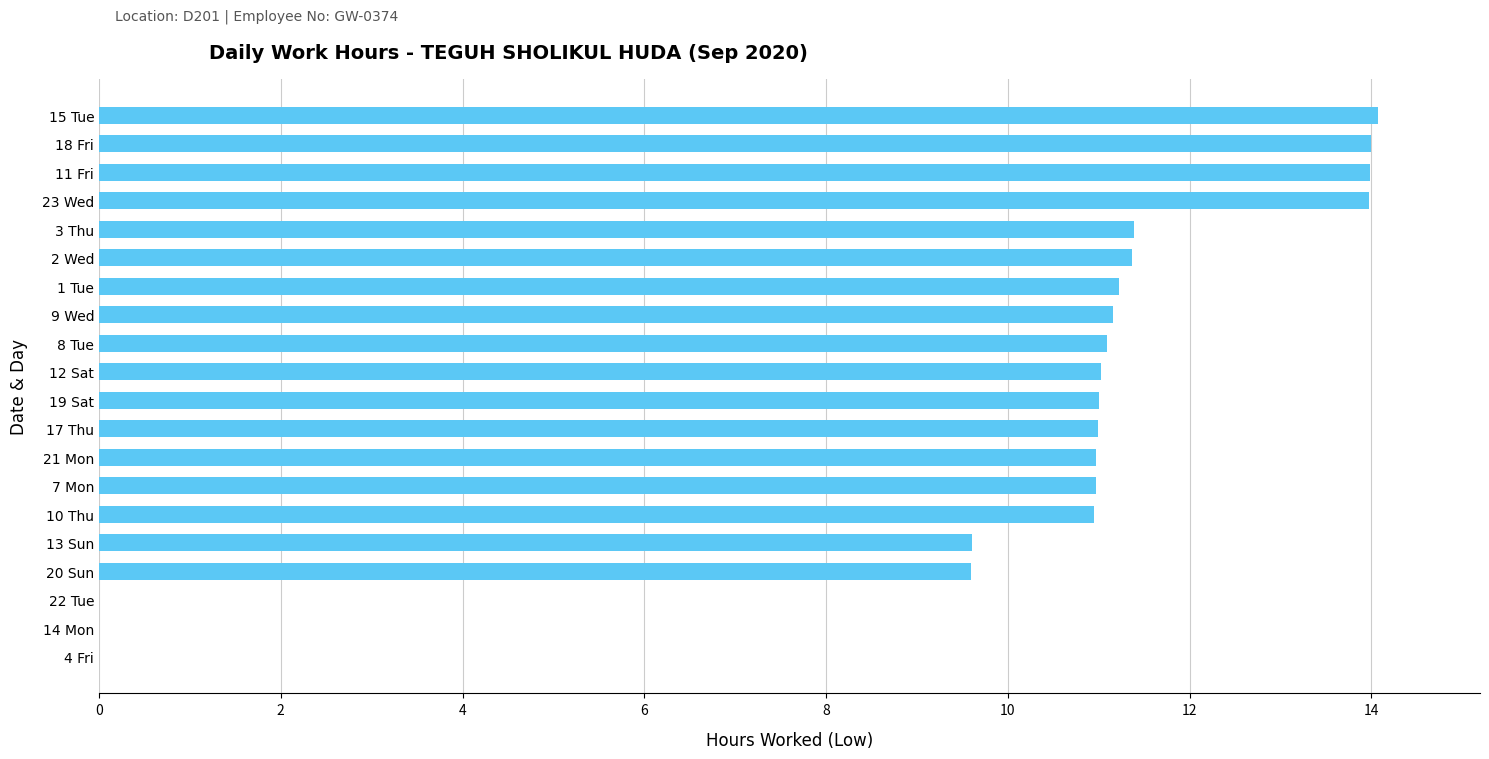

What is the sum of the values at 22 Tue and 9 Wed?

11.2